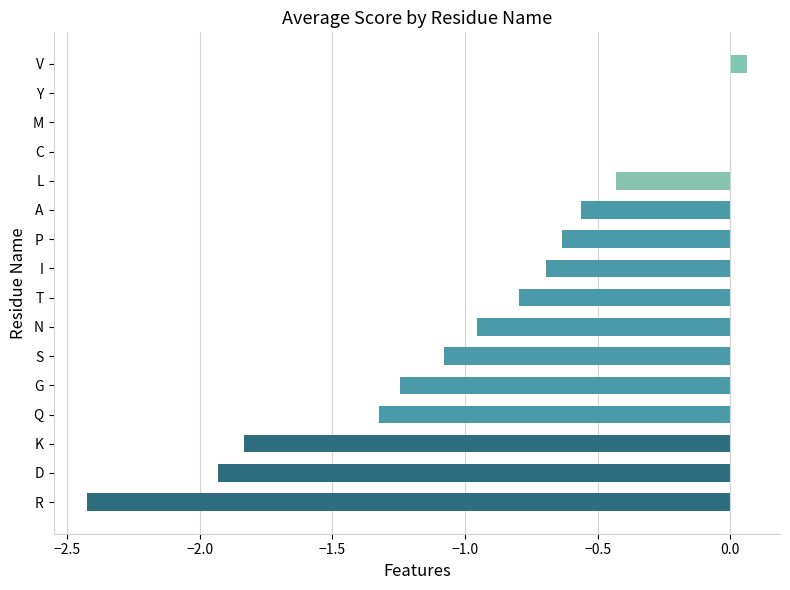

What is the change in value from A to M?

+0.6